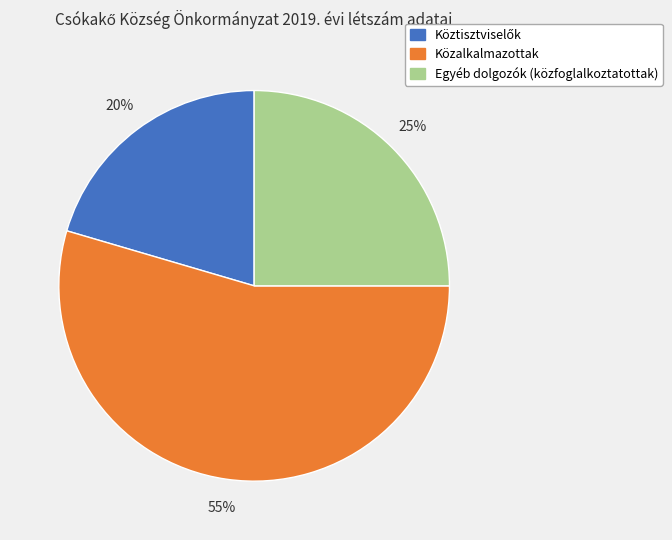

What is the largest slice in the pie chart?

Közalkalmazottak